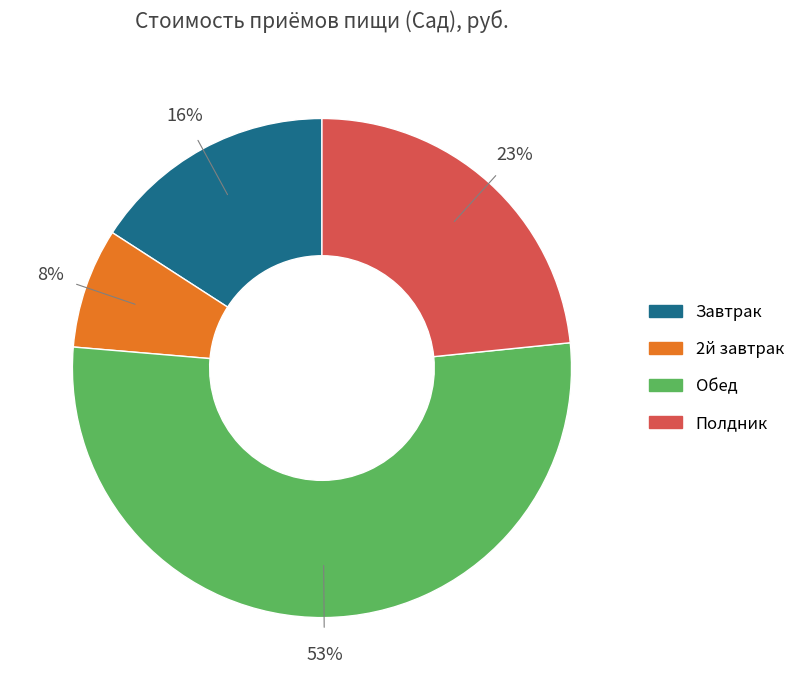

To the nearest percent, what percentage of the pie is 2й завтрак?

8%